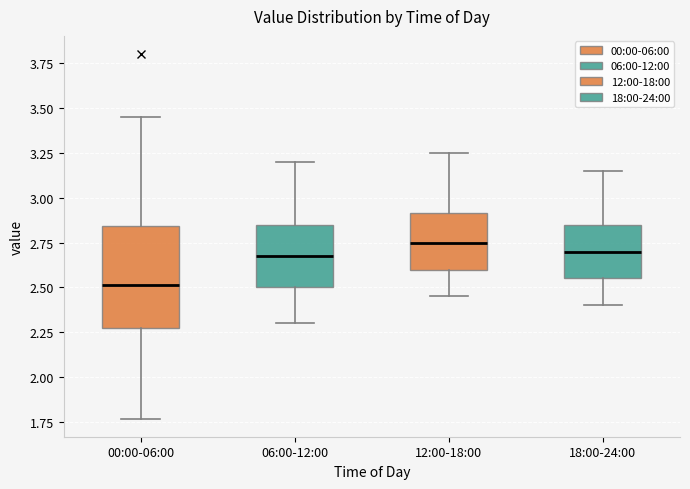

Reading left to right, read every box against the y-axis: the position of its median line, the range the box covers, and the ends of its whiskers. The values are not printed on the chart, so give them approximately, as read against the axis.

00:00-06:00: median 2.50, box 2.25 to 2.85, whiskers 1.75 to 3.45
06:00-12:00: median 2.70, box 2.50 to 2.85, whiskers 2.30 to 3.20
12:00-18:00: median 2.75, box 2.60 to 2.90, whiskers 2.45 to 3.25
18:00-24:00: median 2.70, box 2.55 to 2.85, whiskers 2.40 to 3.15